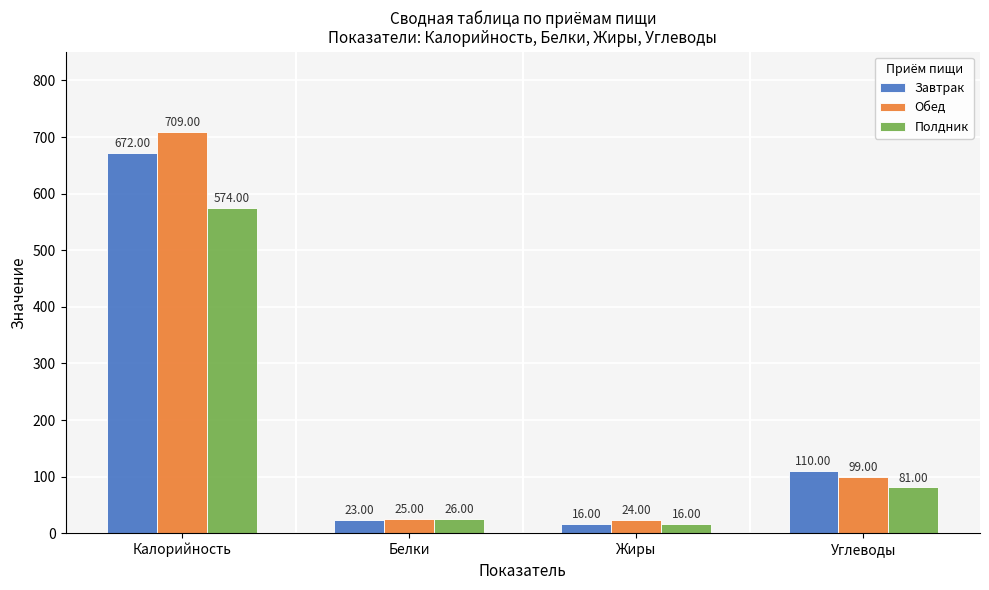

True or false: Завтрак has a value of 23 at Белки.

True